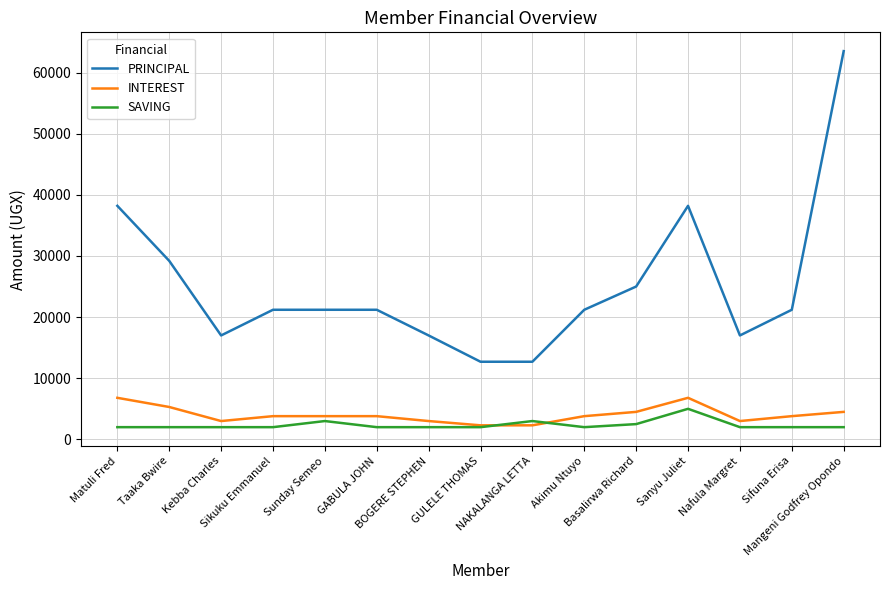

The PRINCIPAL series shows 21200 at Sifuna Erisa. True or false?

True